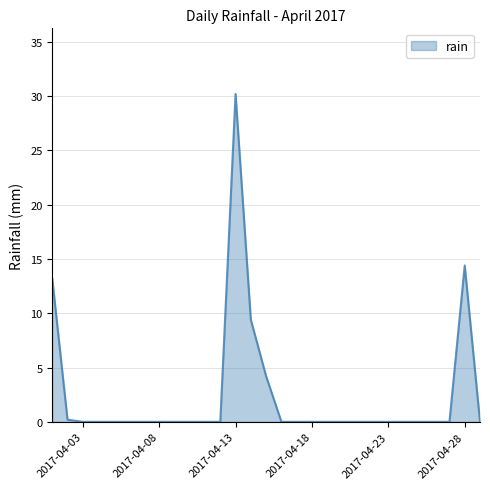

What is the greatest value displayed?

30.2